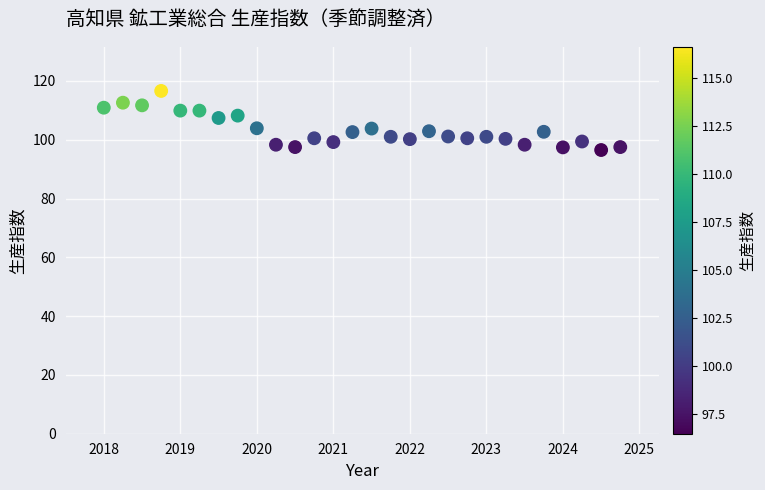

What is the range of Y values (max minus min)?

20.1